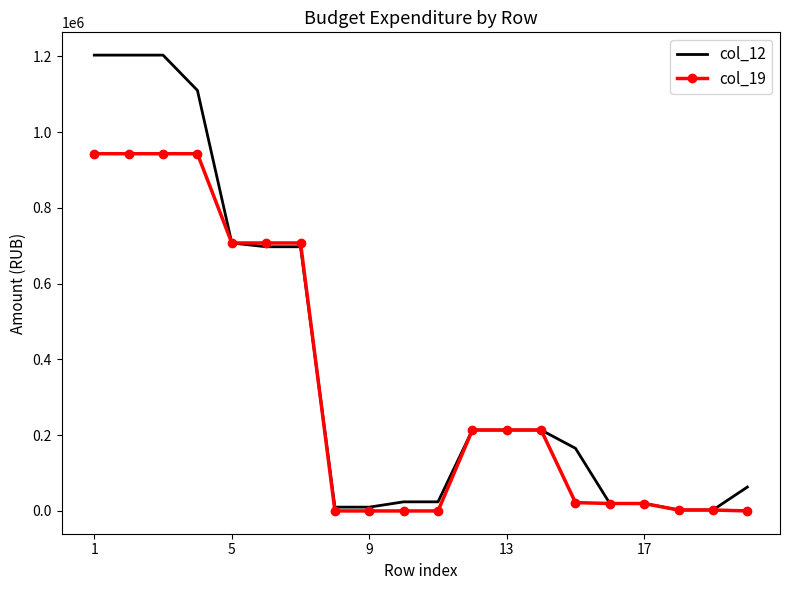

Rank the series by their maximum value, from lowest to highest.

col_19, col_12